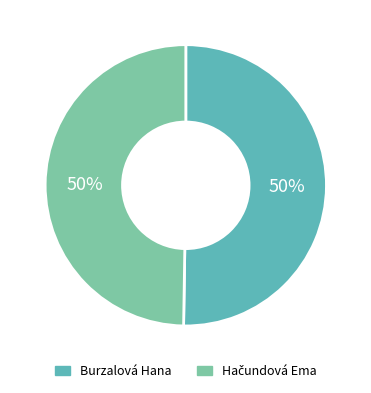

To the nearest percent, what is the average slice percentage?

50%